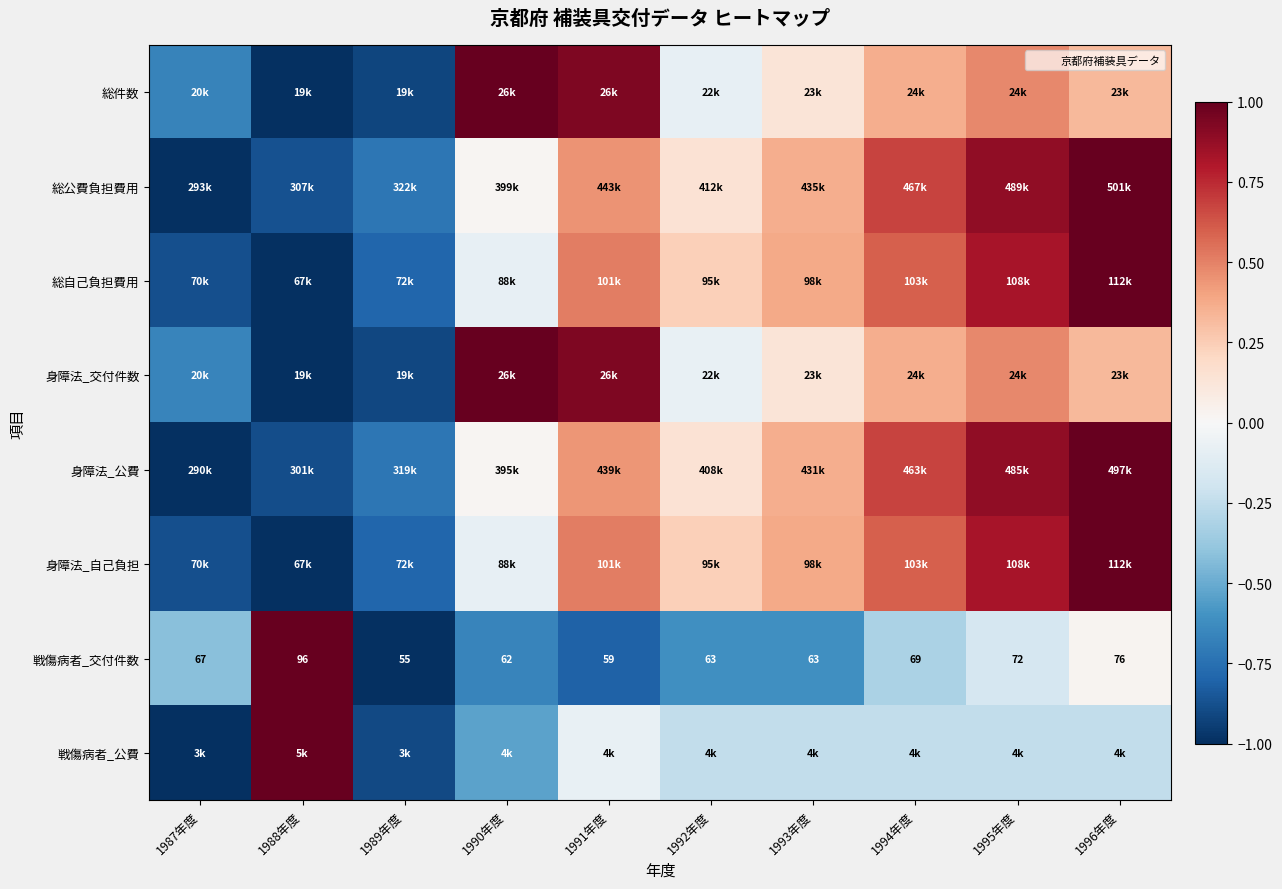

What is the total value across all series at 1996年度?

4.4